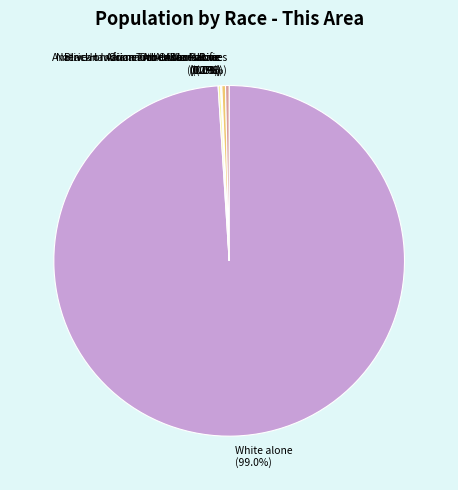

How many segments does this pie chart have?

7